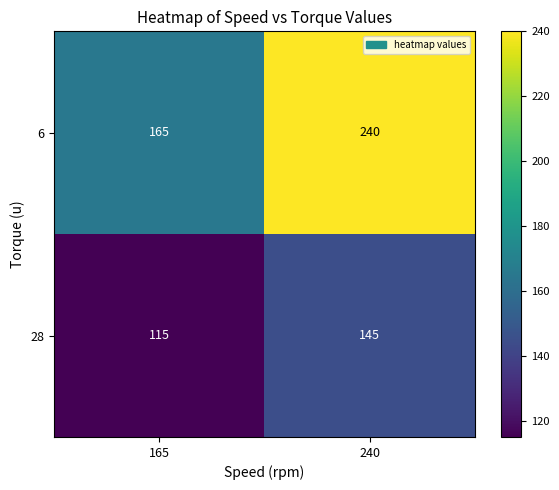

What is the approximate value of 28 at 165, to the nearest 10?

120